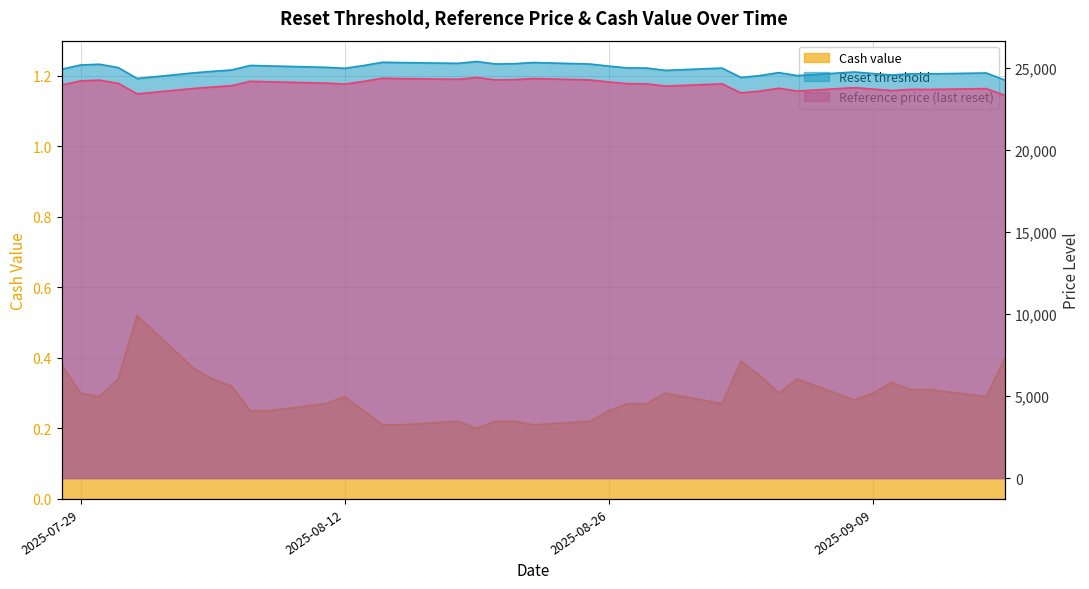

Which has a higher value, 2025-09-03 or 2025-08-05?

2025-08-05